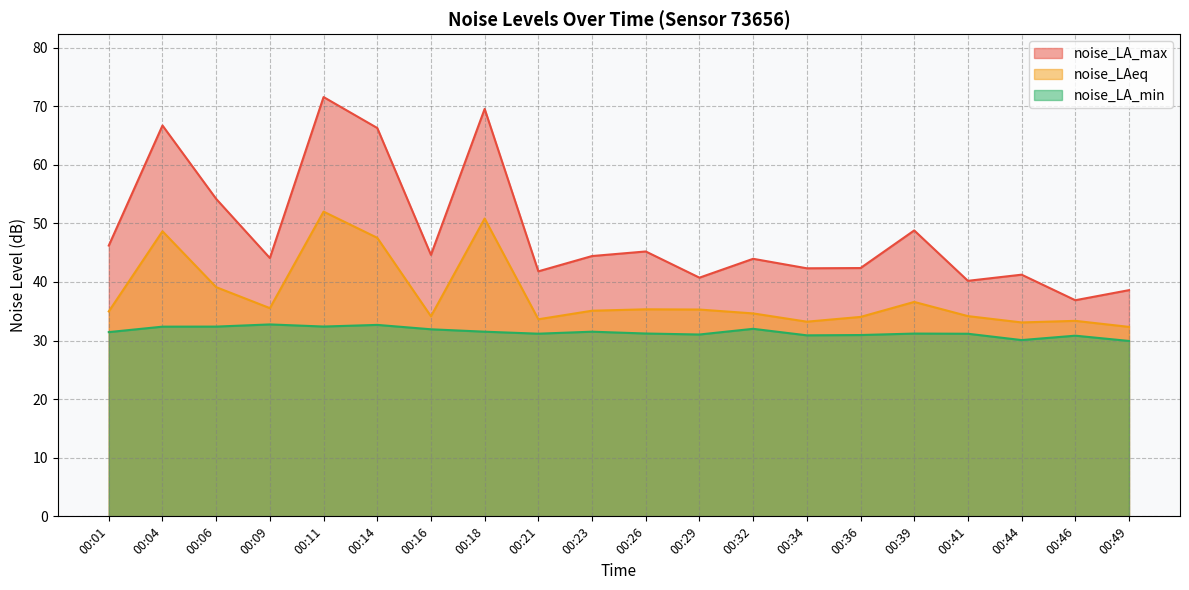

At which category does noise_LAeq reach its first local peak?

00:04